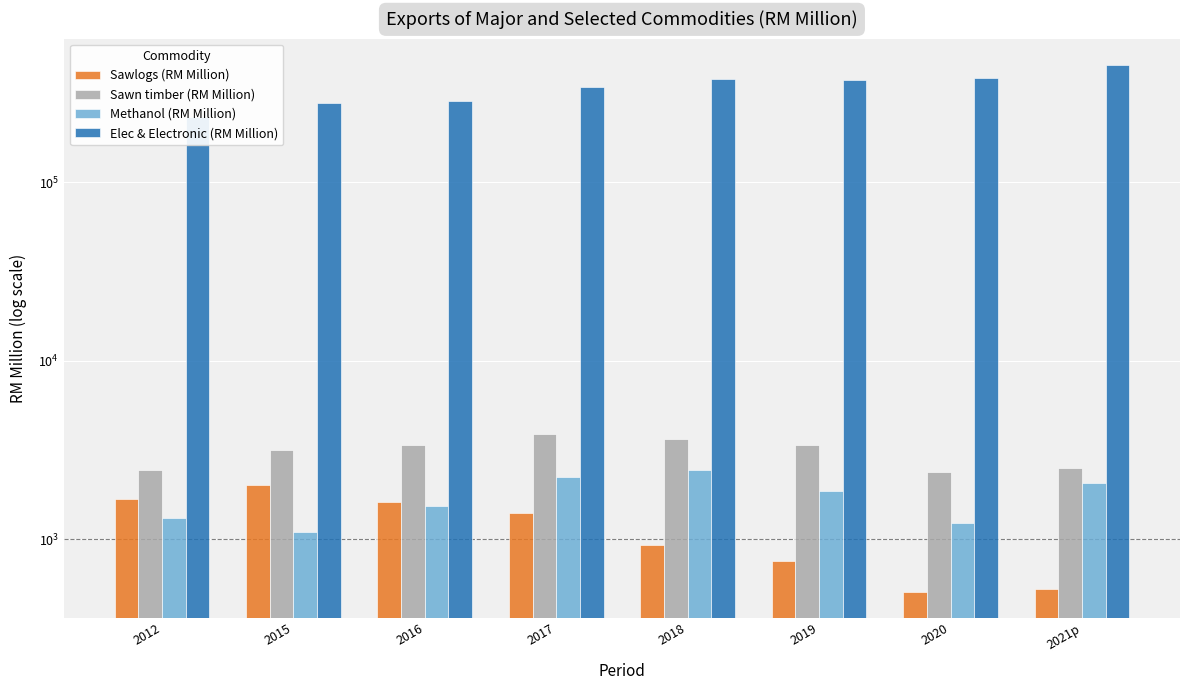

Reading left to right, transcribe all the data shown in this chart.

Sawlogs (RM Million): 2012=1691.1	2015=2020.0	2016=1611.0	2017=1411.0	2018=924.0	2019=759.6	2020=509.6	2021p=528.7
Sawn timber (RM Million): 2012=2451.3	2015=3168.0	2016=3390.0	2017=3890.0	2018=3652.0	2019=3378.8	2020=2393.2	2021p=2509.0
Methanol (RM Million): 2012=1313.8	2015=1096.0	2016=1537.0	2017=2242.0	2018=2455.0	2019=1872.0	2020=1232.1	2021p=2057.0
Elec & Electronic (RM Million): 2012=231278.5	2015=277922.0	2016=287810.0	2017=343070.0	2018=381545.0	2019=373118.0	2020=386111.6	2021p=455729.4